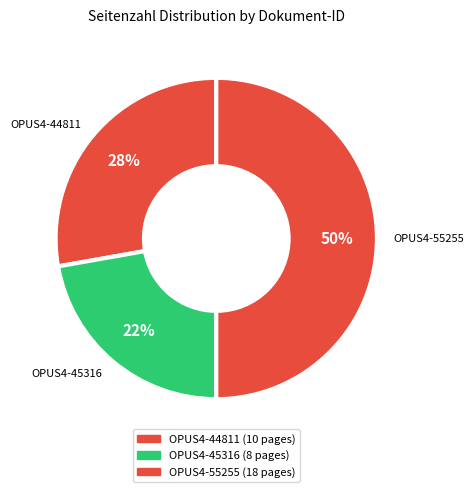

Do OPUS4-55255 and OPUS4-45316 together represent more than half of the pie?

Yes